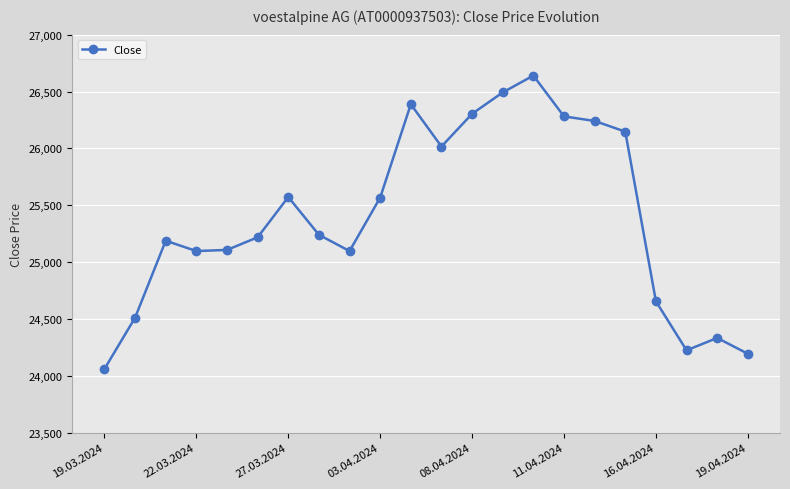

What is the minimum value shown in the chart?

24060